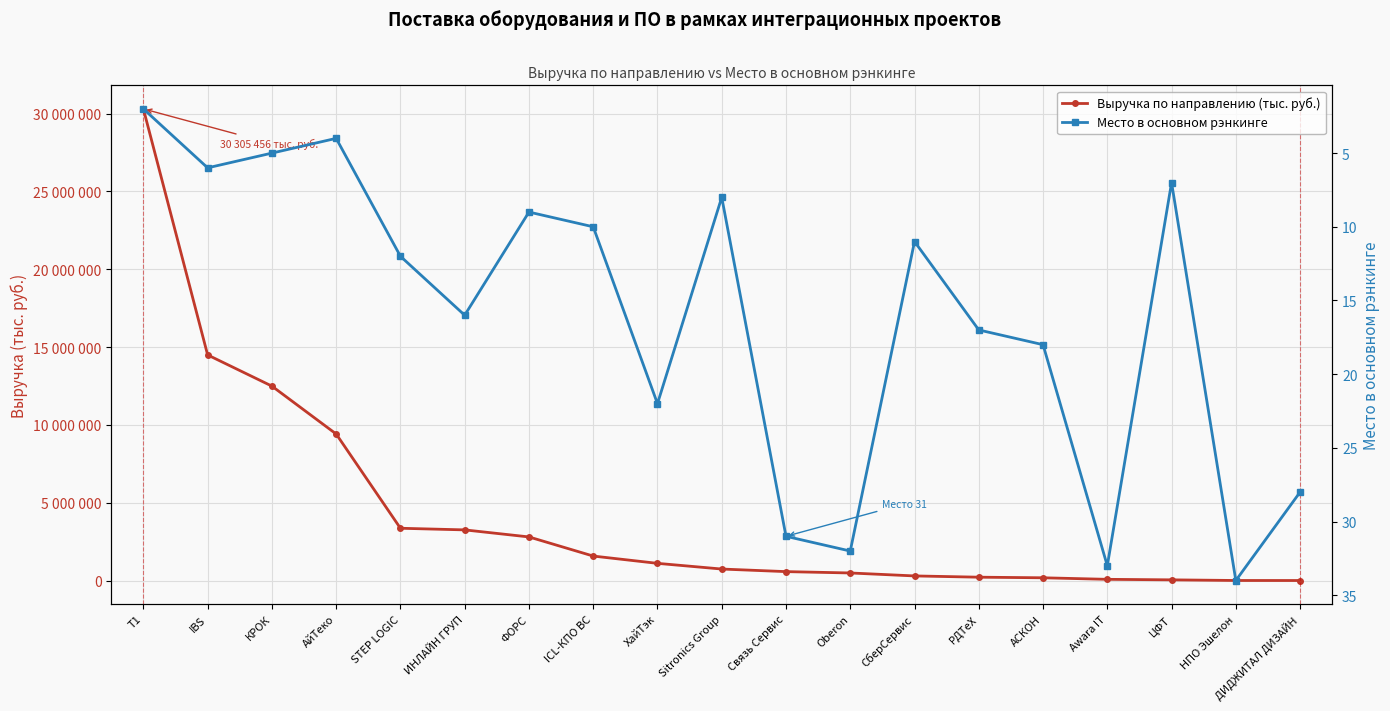

What is the total value across all series at АСКОН?

181862